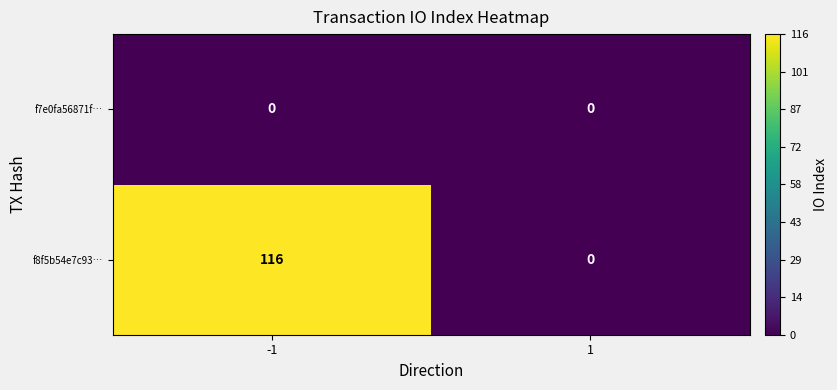

Reading right to left, what are all the values shown in this chart?

f7e0fa56871f…: 0	0
f8f5b54e7c93…: 0	116